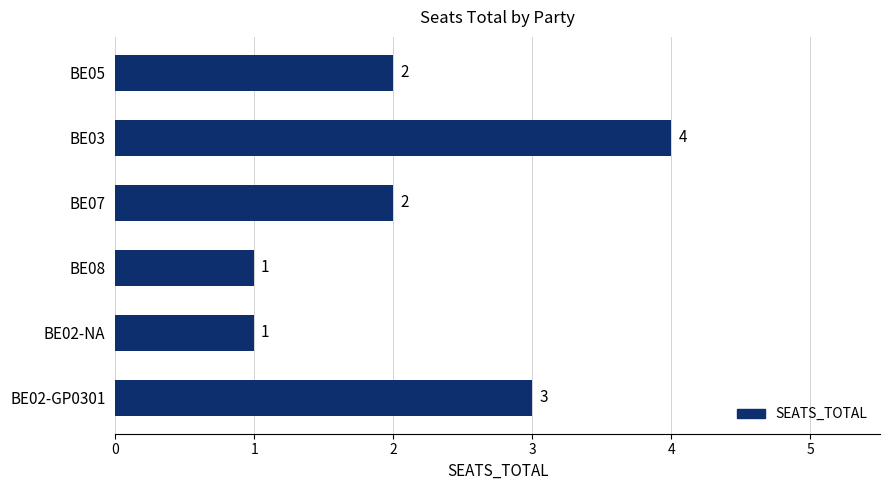

How many bars are there in total?

6